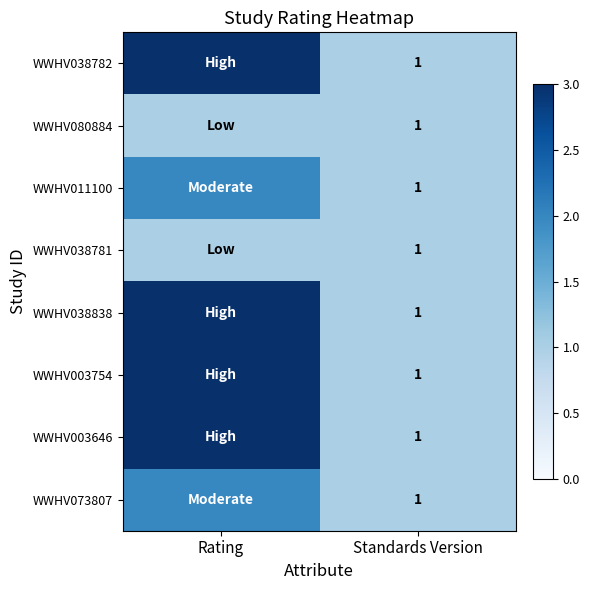

The value of WWHV038782 at Standards Version is 1. True or false?

True